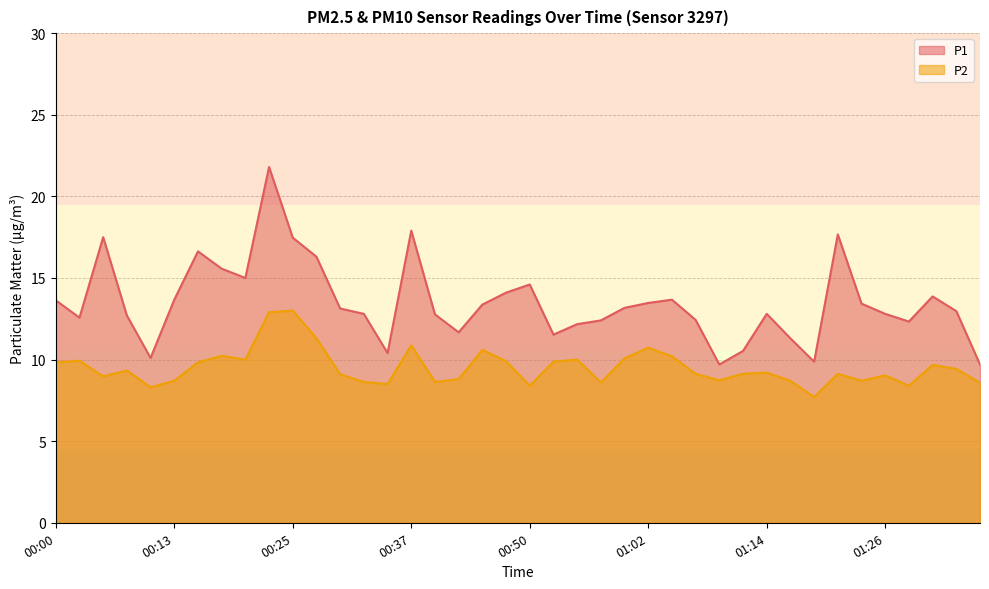

True or false: P1 and P2 cross at least once.

False